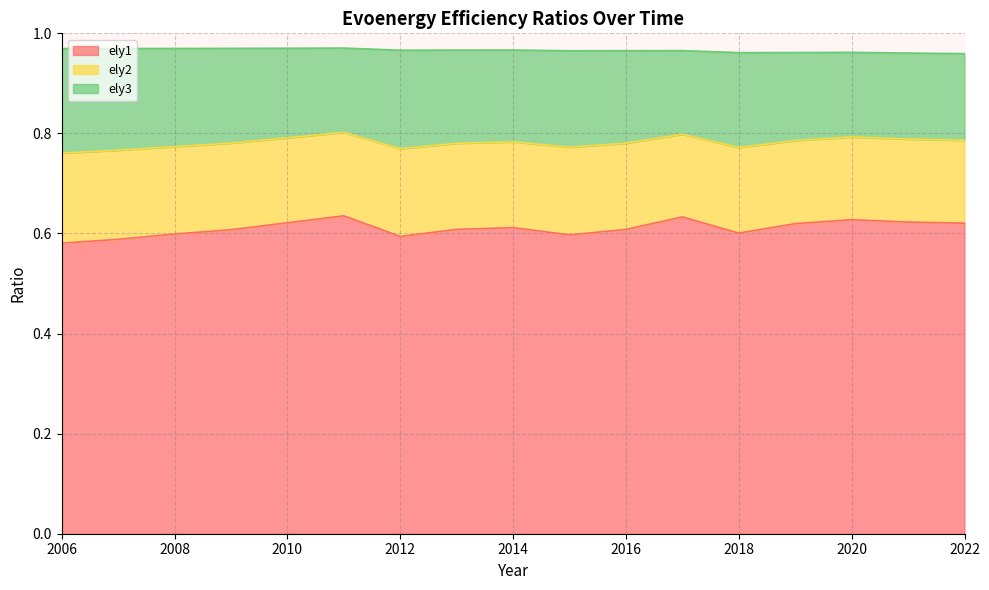

Reading left to right, transcribe all the data shown in this chart.

ely1: 2006=0.6	2007=0.6	2008=0.6	2009=0.6	2010=0.6	2011=0.6	2012=0.6	2013=0.6	2014=0.6	2015=0.6	2016=0.6	2017=0.6	2018=0.6	2019=0.6	2020=0.6	2021=0.6	2022=0.6
ely2: 2006=0.2	2007=0.2	2008=0.2	2009=0.2	2010=0.2	2011=0.2	2012=0.2	2013=0.2	2014=0.2	2015=0.2	2016=0.2	2017=0.2	2018=0.2	2019=0.2	2020=0.2	2021=0.2	2022=0.2
ely3: 2006=0.2	2007=0.2	2008=0.2	2009=0.2	2010=0.2	2011=0.2	2012=0.2	2013=0.2	2014=0.2	2015=0.2	2016=0.2	2017=0.2	2018=0.2	2019=0.2	2020=0.2	2021=0.2	2022=0.2